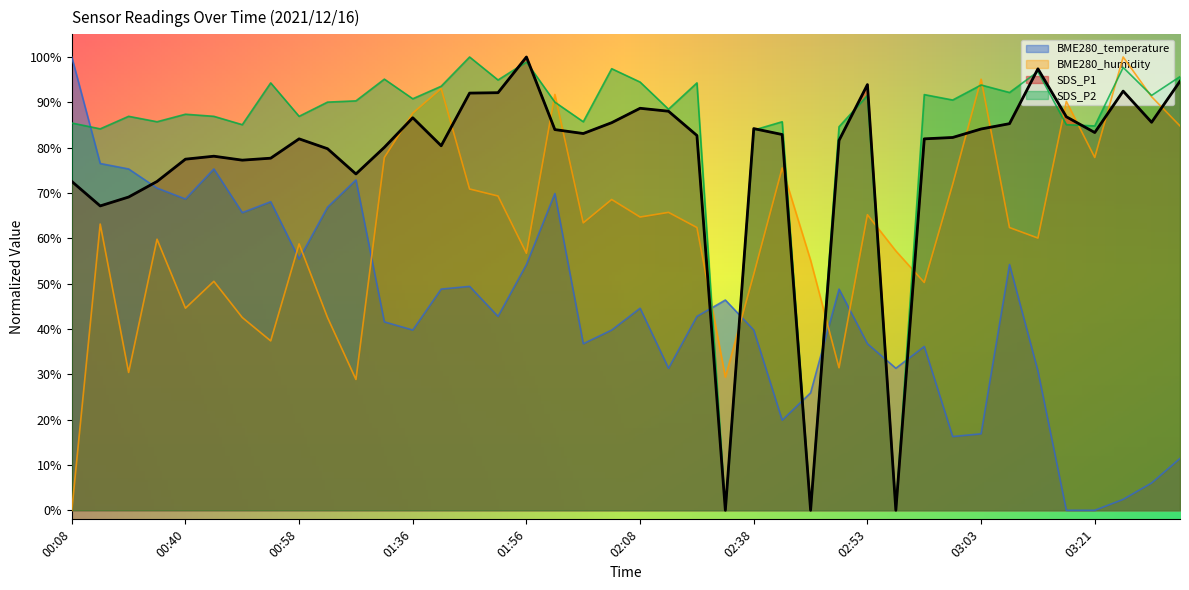

How many categories are shown in the chart?

40